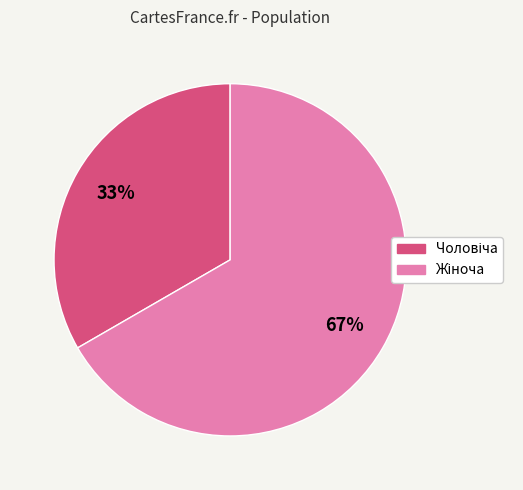

Is there any slice that represents more than half of the pie?

Yes